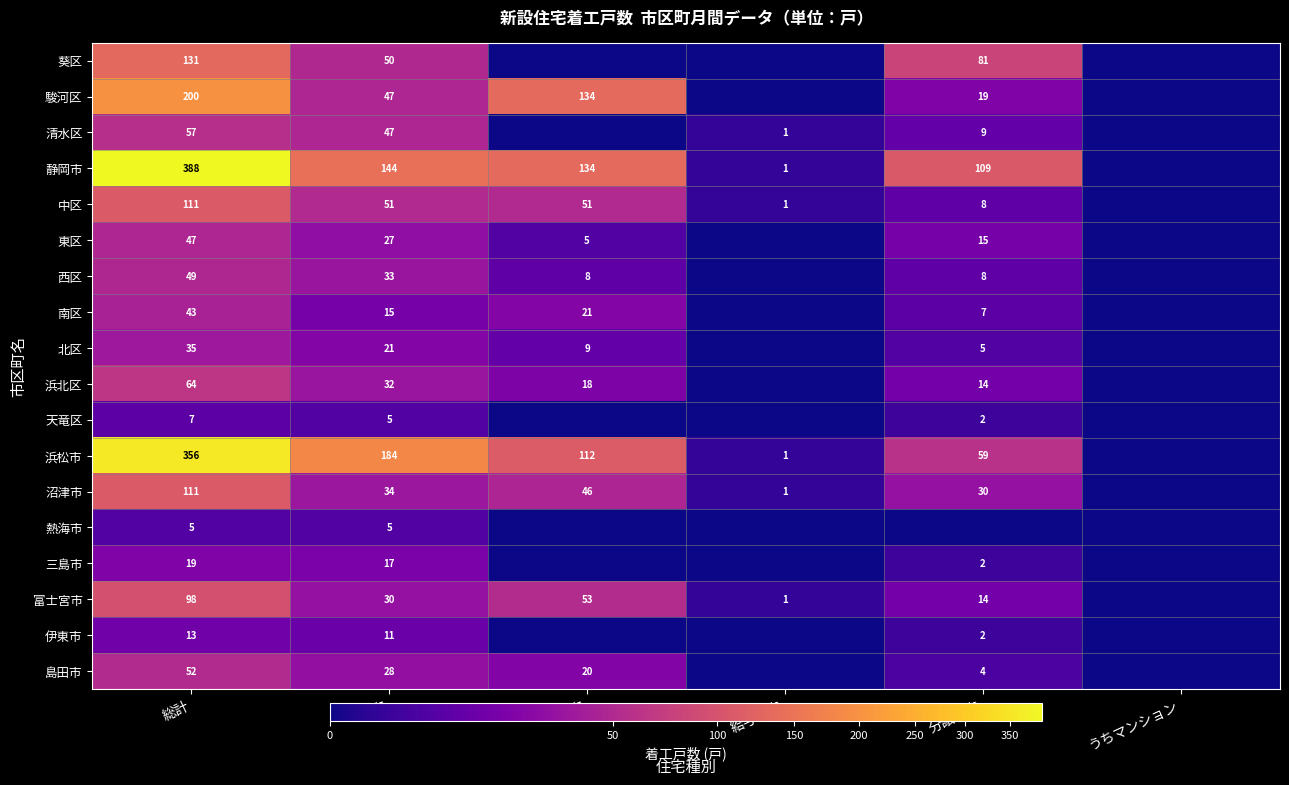

Is it true that 中区 equals 8 at 分譲住宅?

True